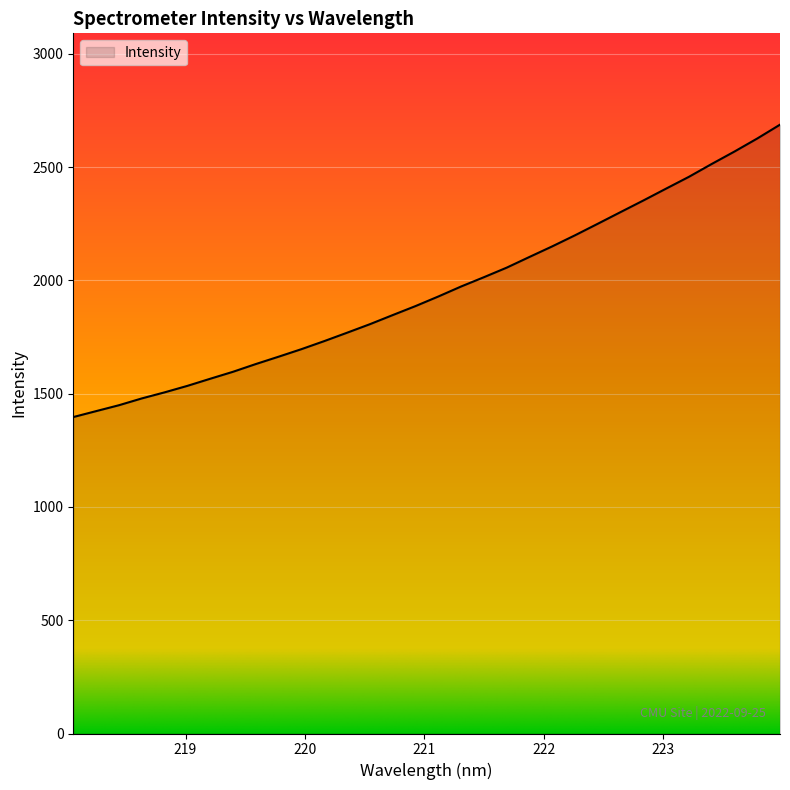

What is the difference between the maximum and minimum values?

1290.5